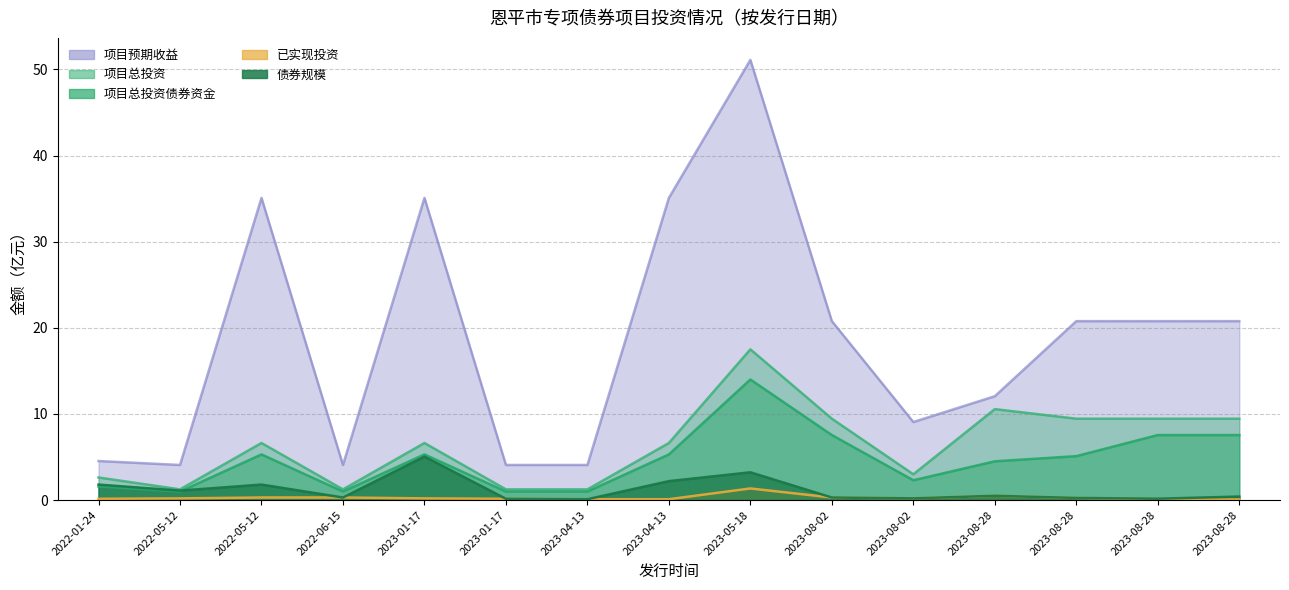

What is the total value across all series at 2023-08-28?

28.1